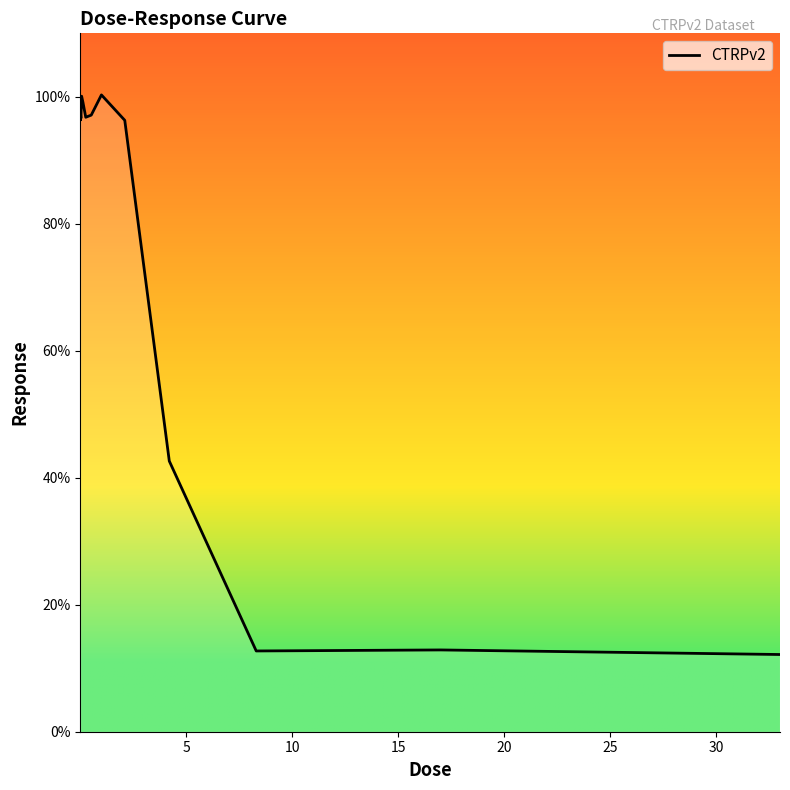

What is the difference between the maximum and minimum values?

88.1